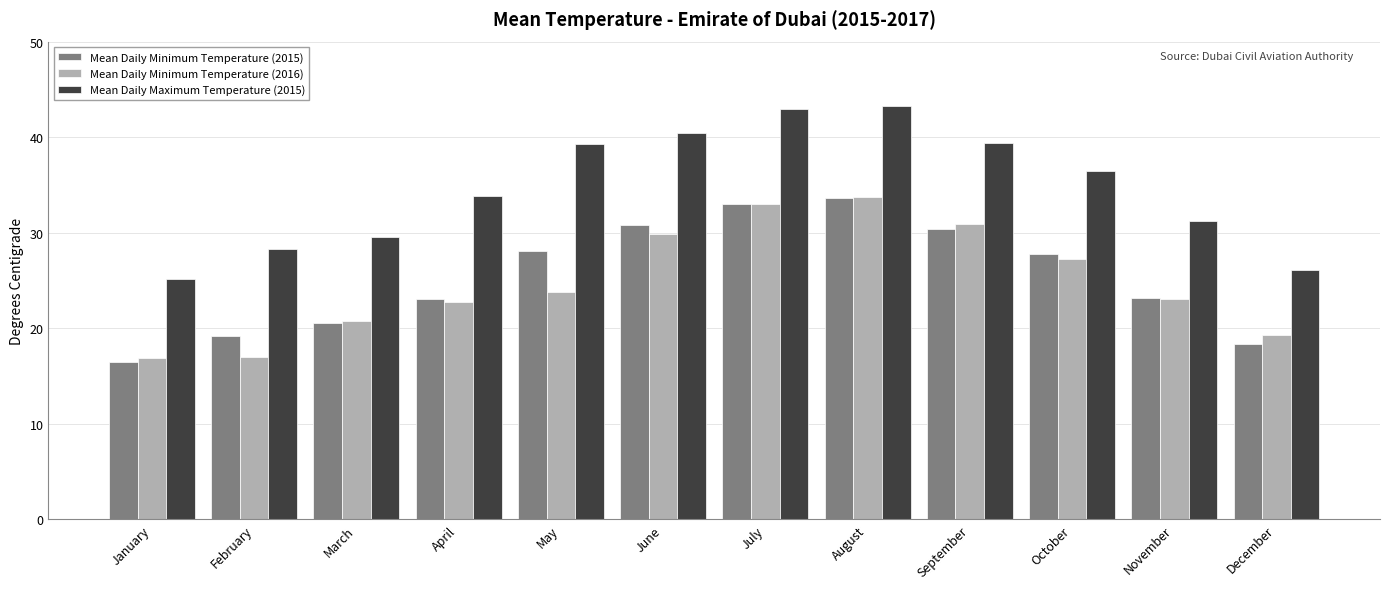

What is the minimum value for Mean Daily Minimum Temperature (2015)?

16.5